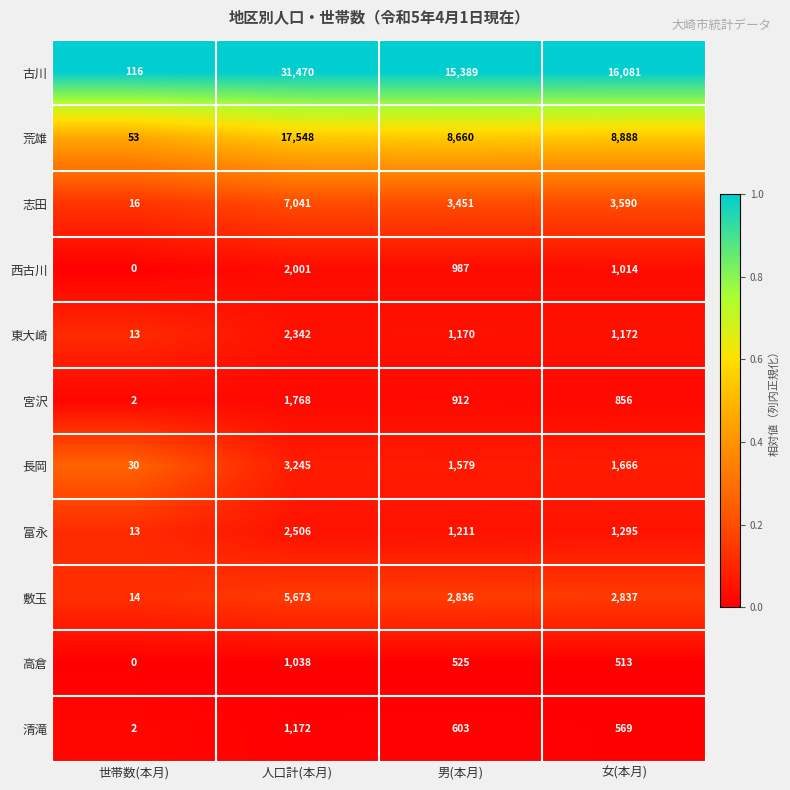

Is it true that 古川 equals 174 at 世帯数(本月)?

False